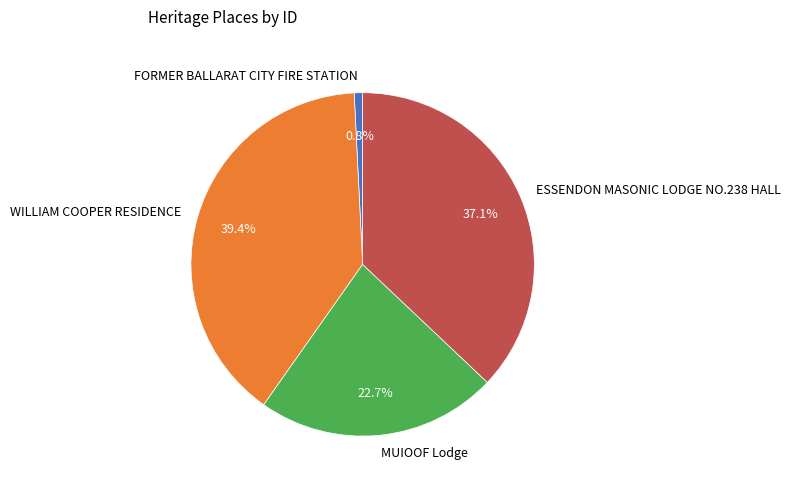

Which category has the smallest portion of the pie?

FORMER BALLARAT CITY FIRE STATION